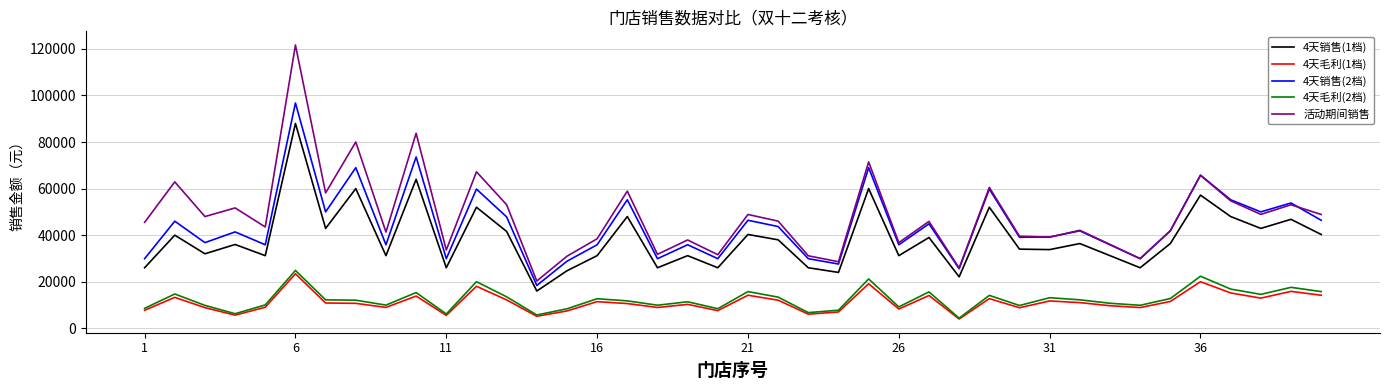

True or false: 活动期间销售 and 4天毛利(1档) cross at least once.

False